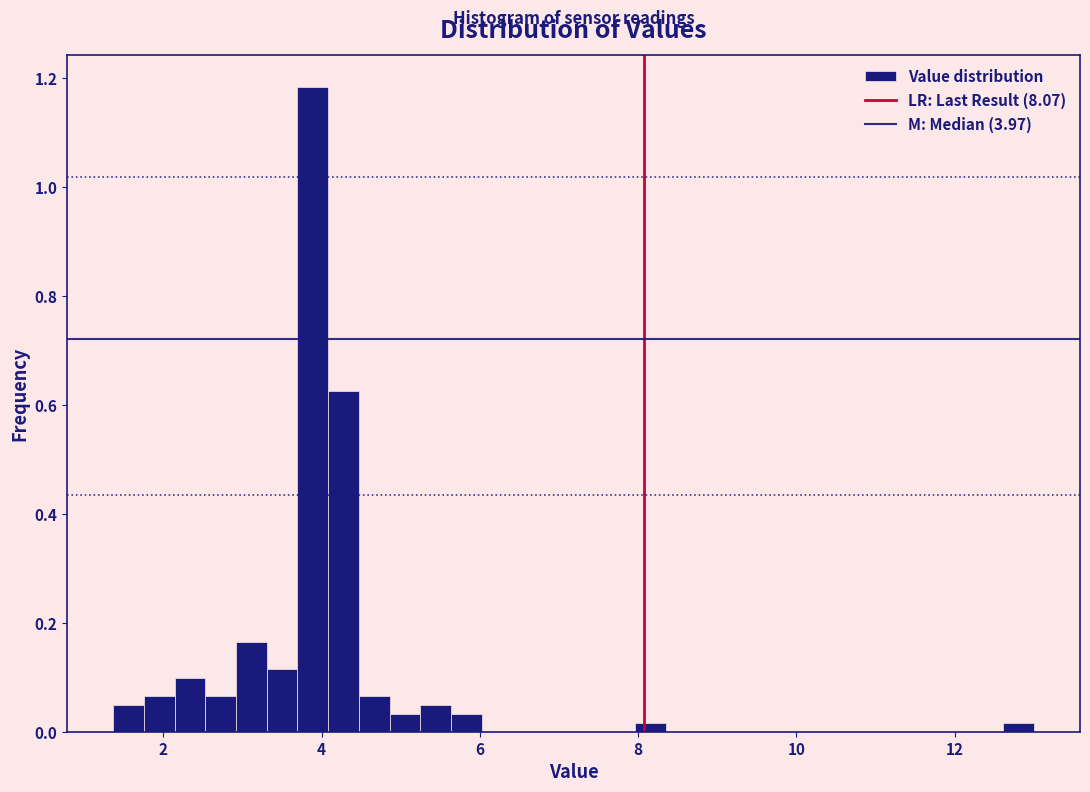

Around what value on the x-axis is the tallest bar? Give the approximate position of its centre, as read against the axis.

3.8